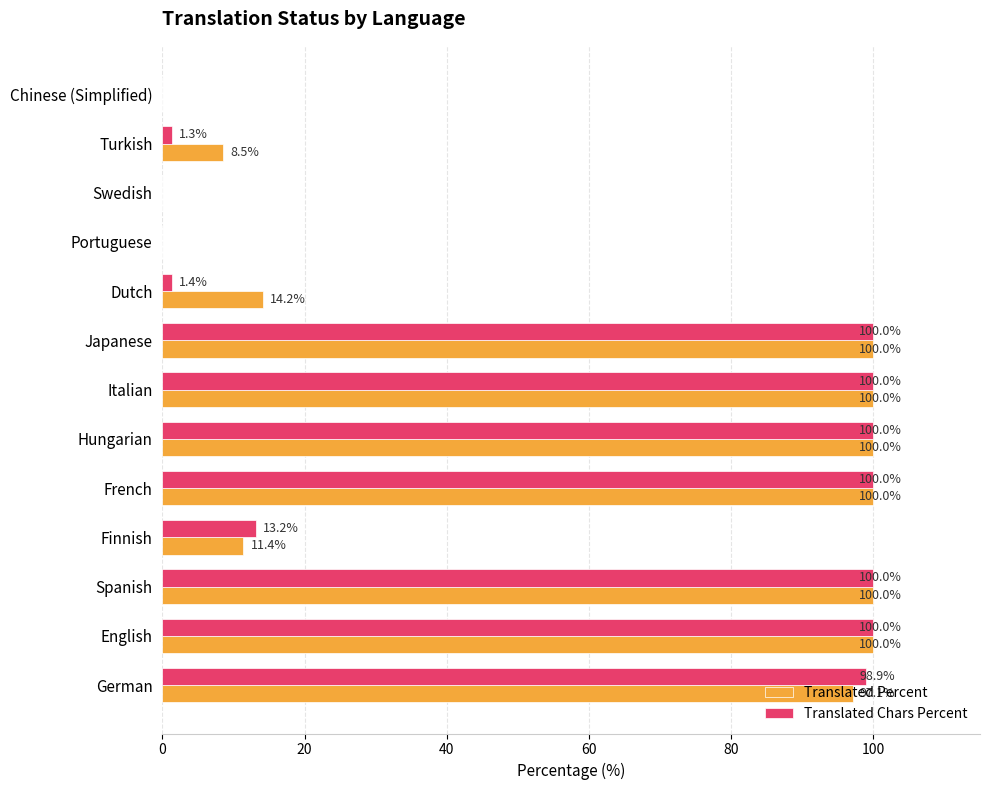

What is the total value across all series at Hungarian?

200.0